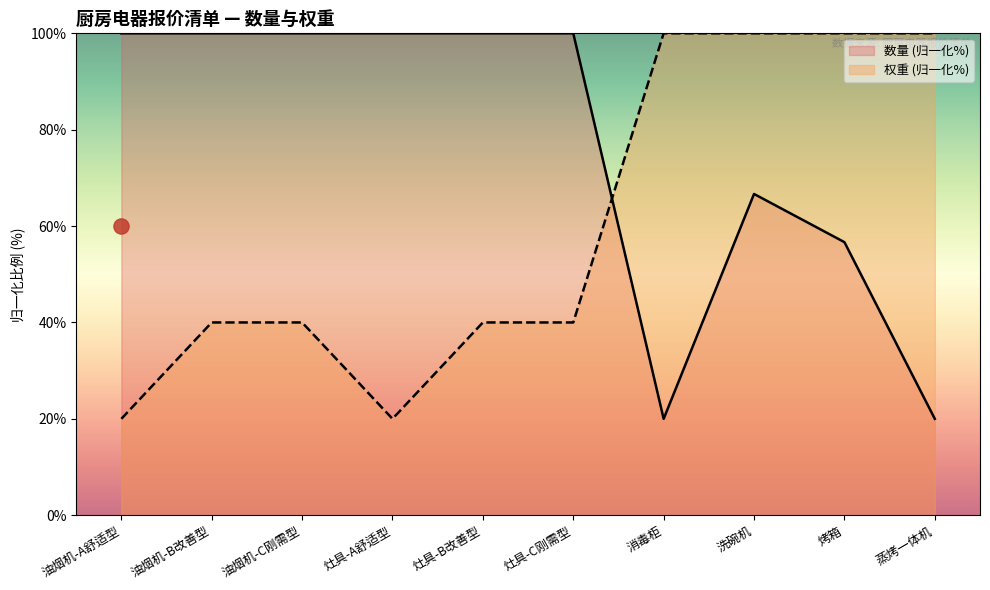

What are all the series names shown in the legend?

数量, 权重